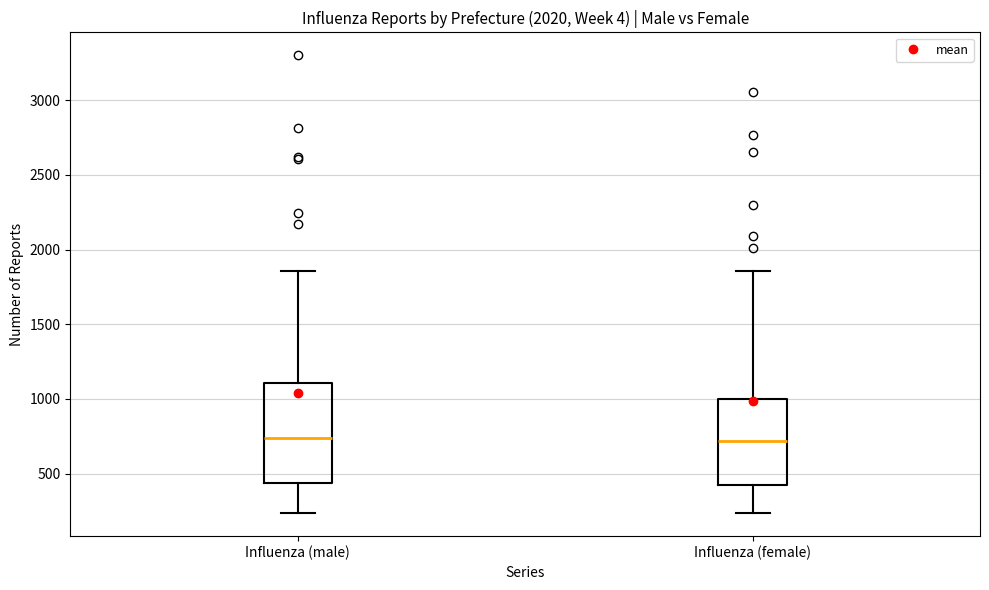

Reading left to right, read every box against the y-axis: the position of its median line, the range the box covers, and the ends of its whiskers. The values are not printed on the chart, so give them approximately, as read against the axis.

Influenza (male): median 750, box 450 to 1100, whiskers 250 to 1850
Influenza (female): median 700, box 400 to 1000, whiskers 250 to 1850